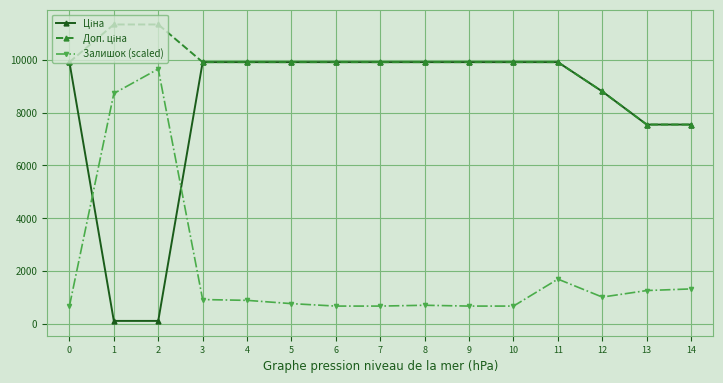

What is the value of the Залишок (scaled) point at the 9th from the left?

705.3